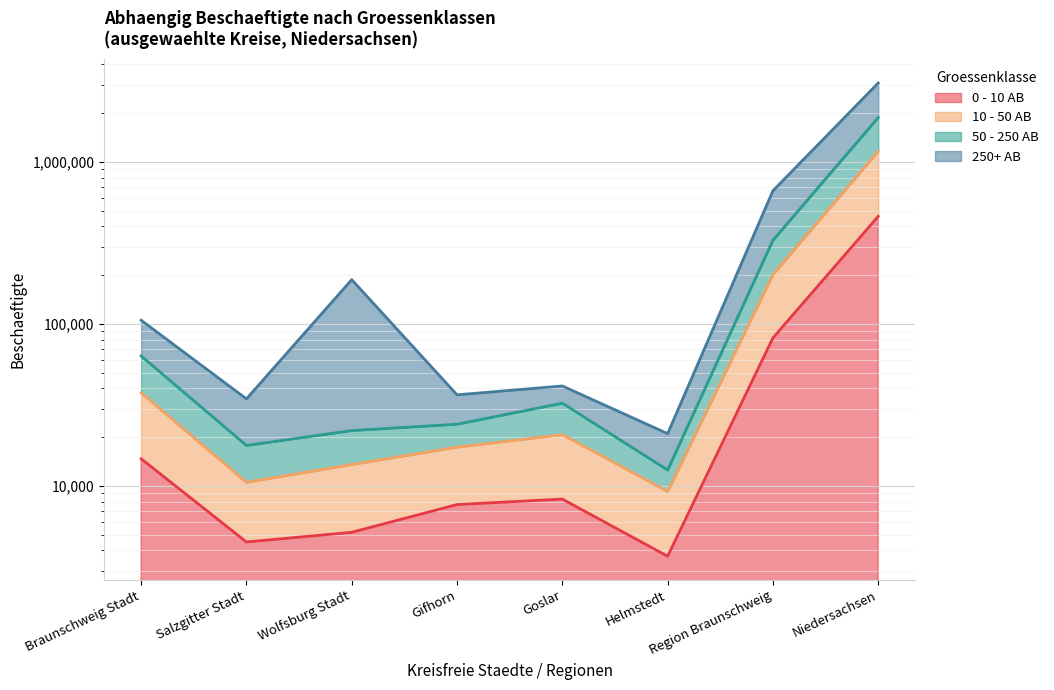

Does the chart display data point markers on the line(s)?

No